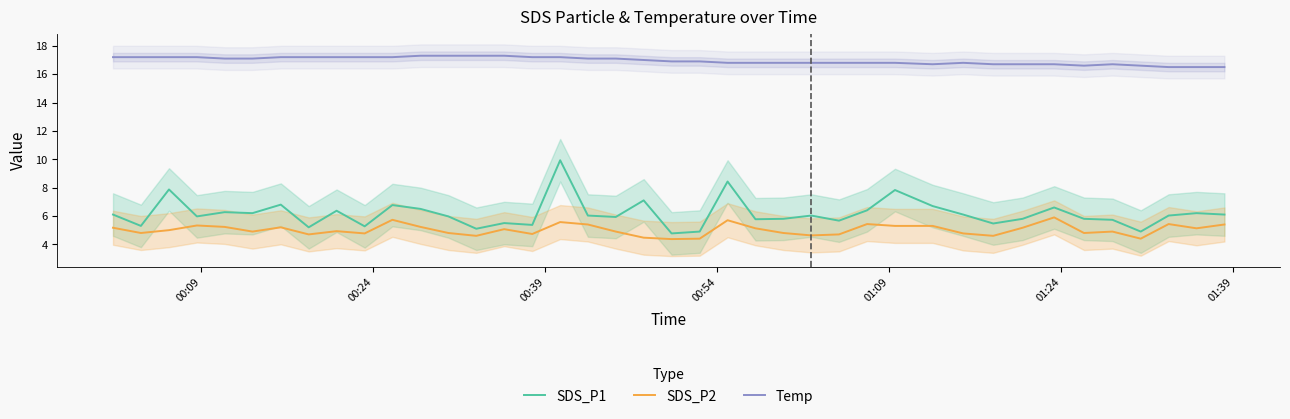

True or false: SDS_P2 and SDS_P1 intersect in this chart.

False